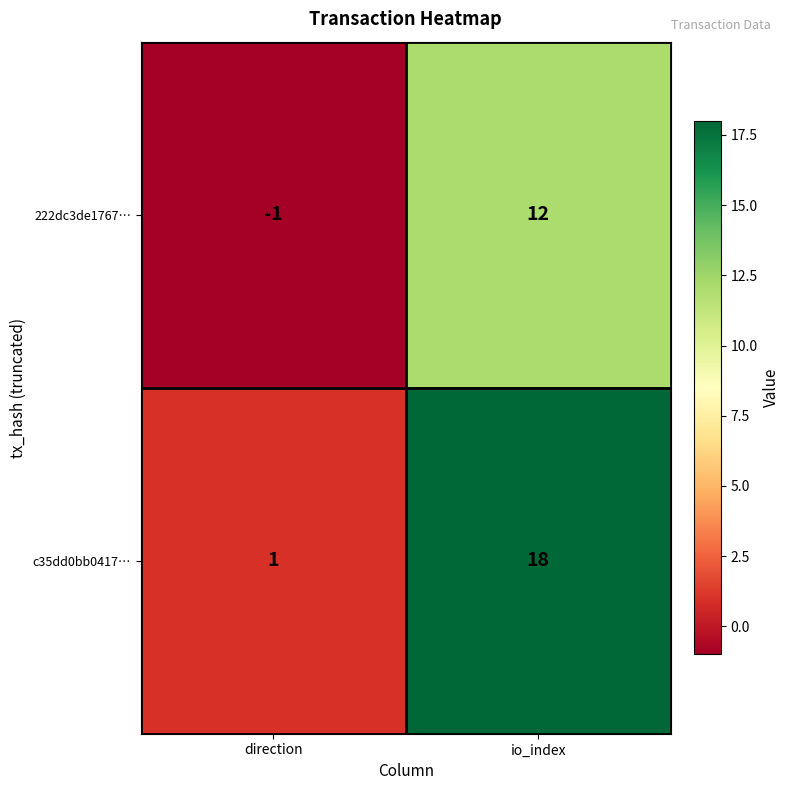

What is the difference between the maximum and minimum values in the c35dd0bb0417… series?

17